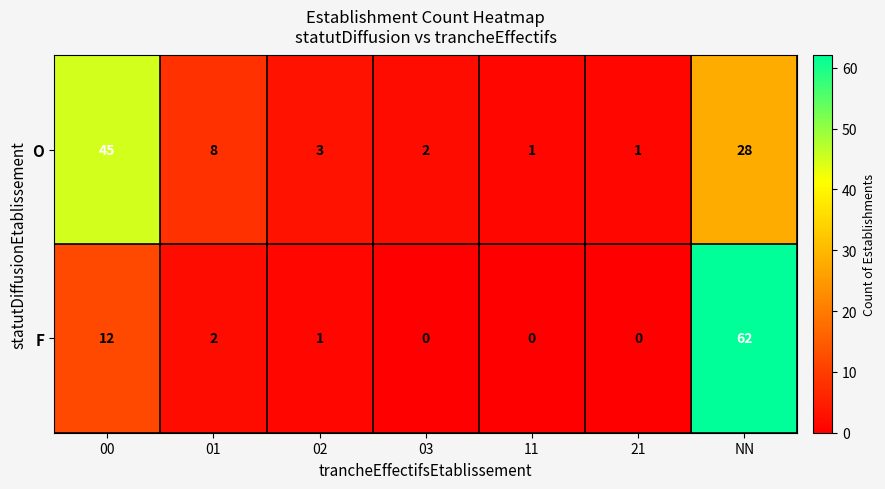

How many distinct data groups are displayed?

2